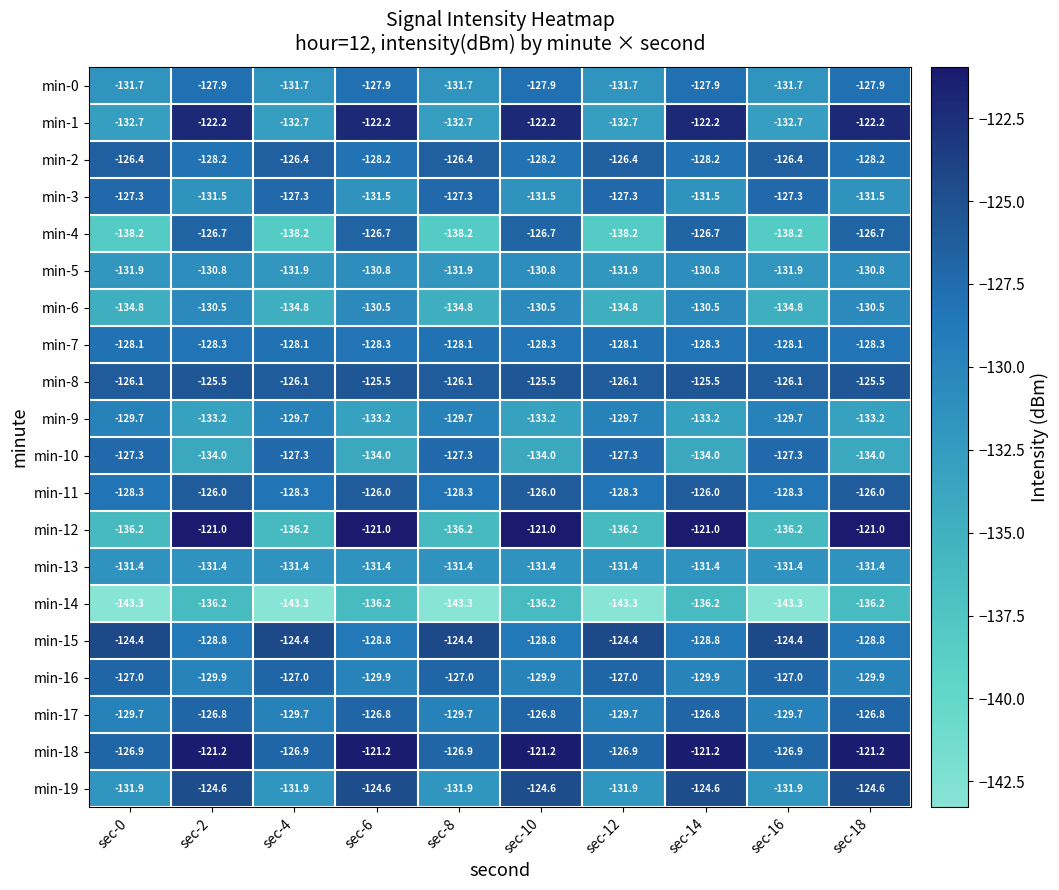

What is the greatest value displayed?

-121.0